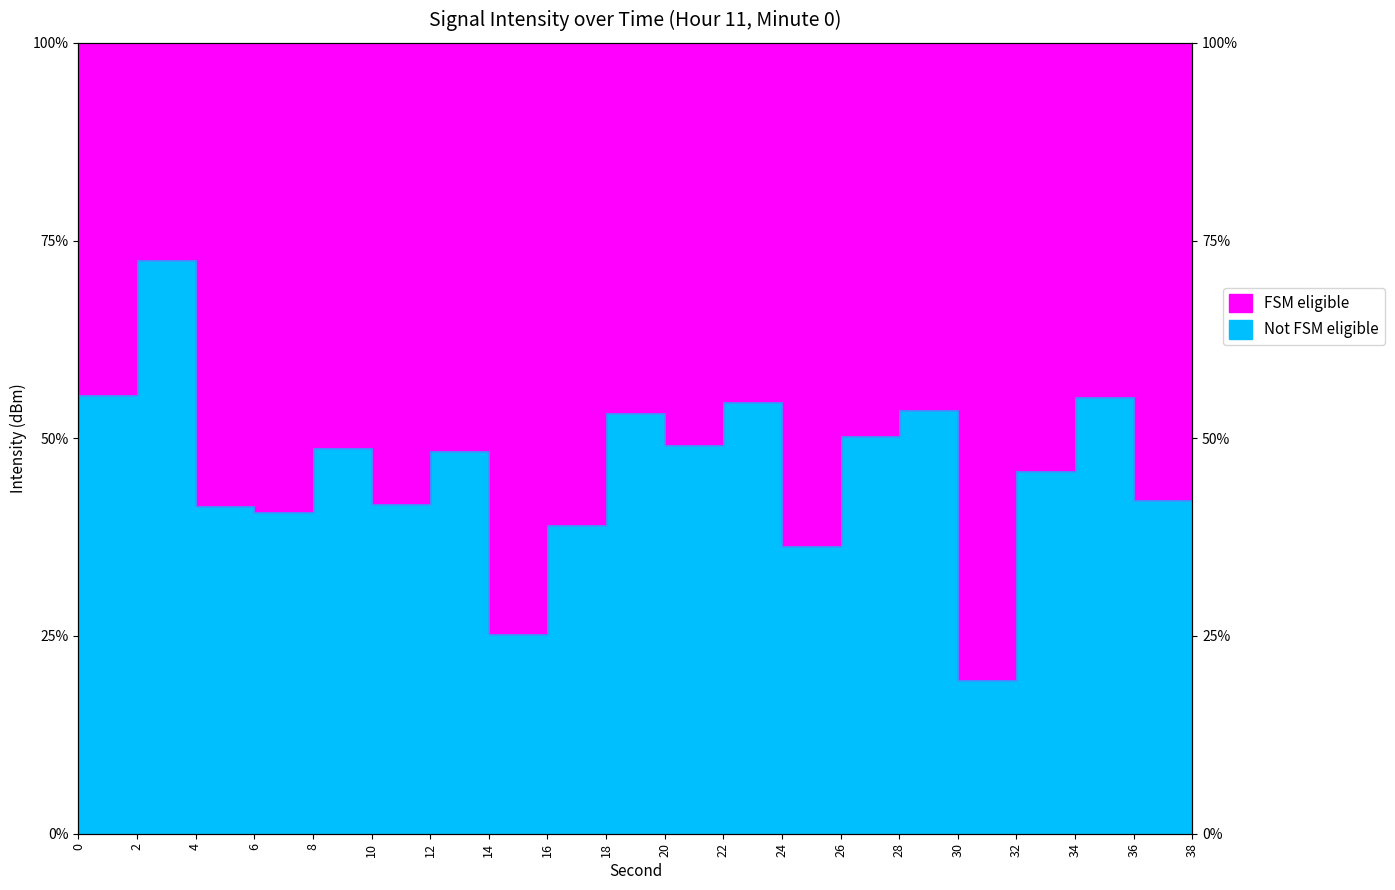

What is the average value?

46.2